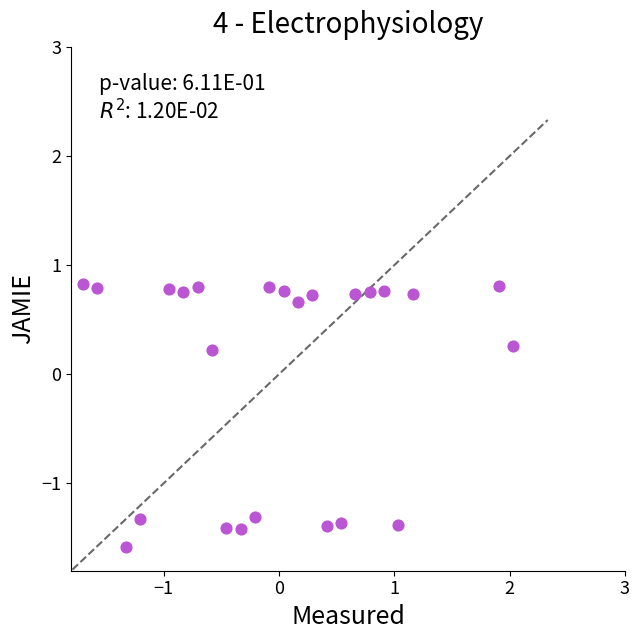

What is the range of X values (max minus min)?

3.7